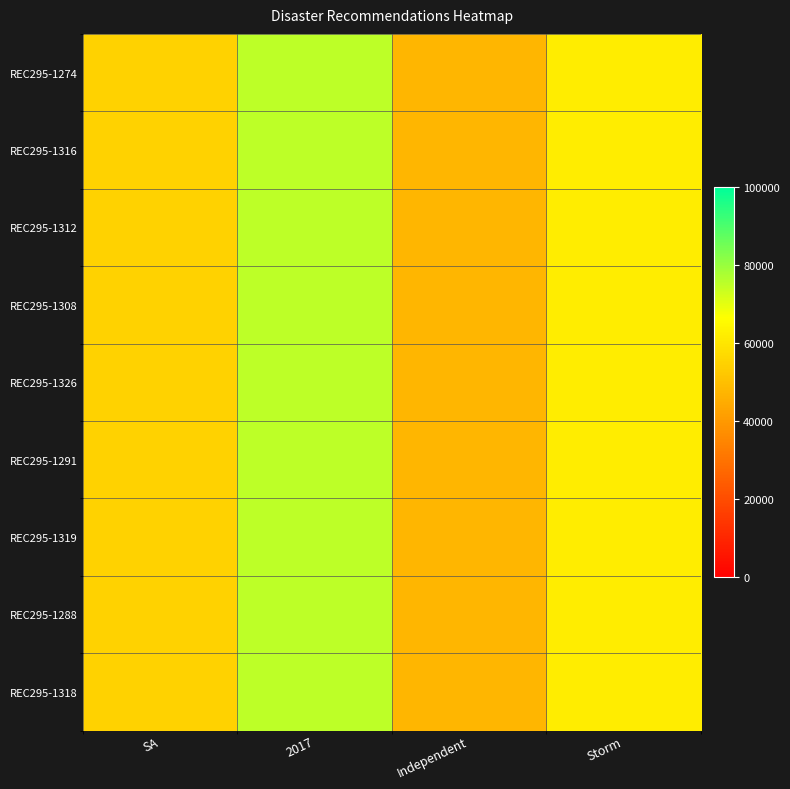

Which label corresponds to the smallest value in the chart?

Independent